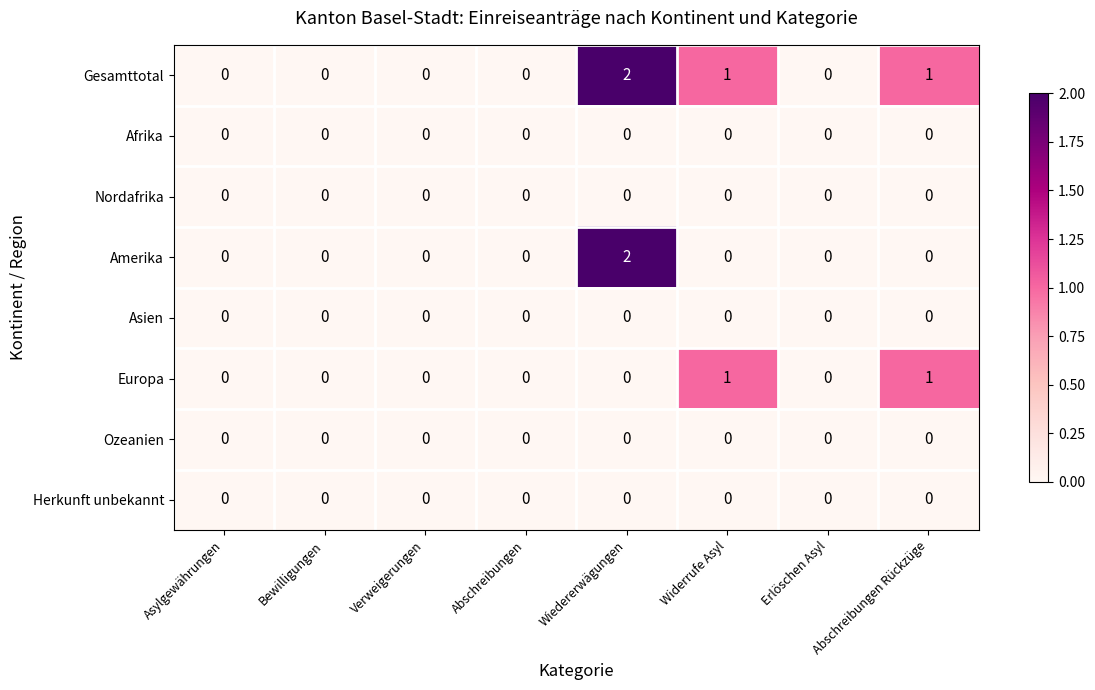

At which category is the sum across all series the highest?

Wiedererwägungen